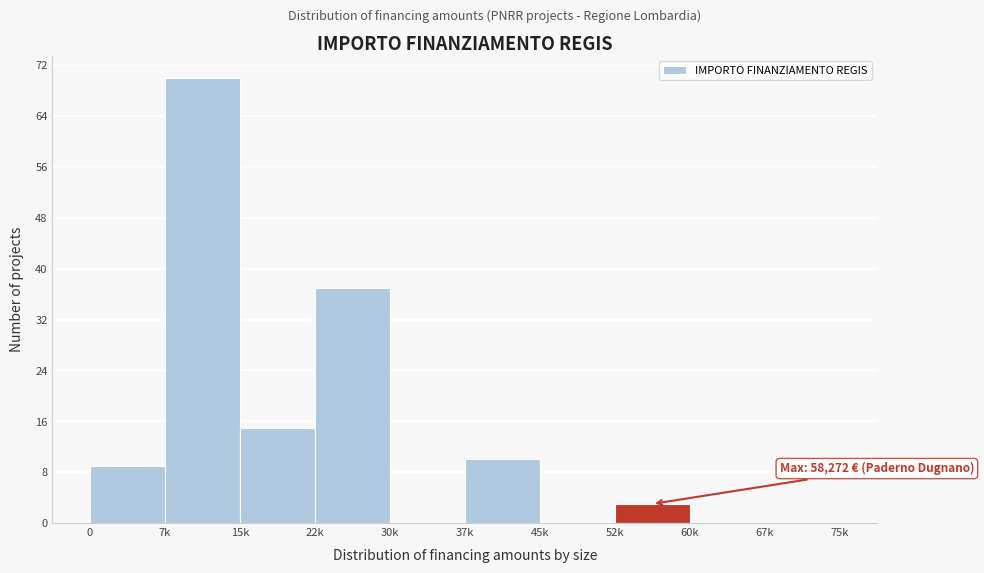

Reading right to left, transcribe all the data shown in this chart.

67k=0	60k=0	52k=3	45k=0	37k=10	30k=0	22k=37	15k=15	7k=70	0=9